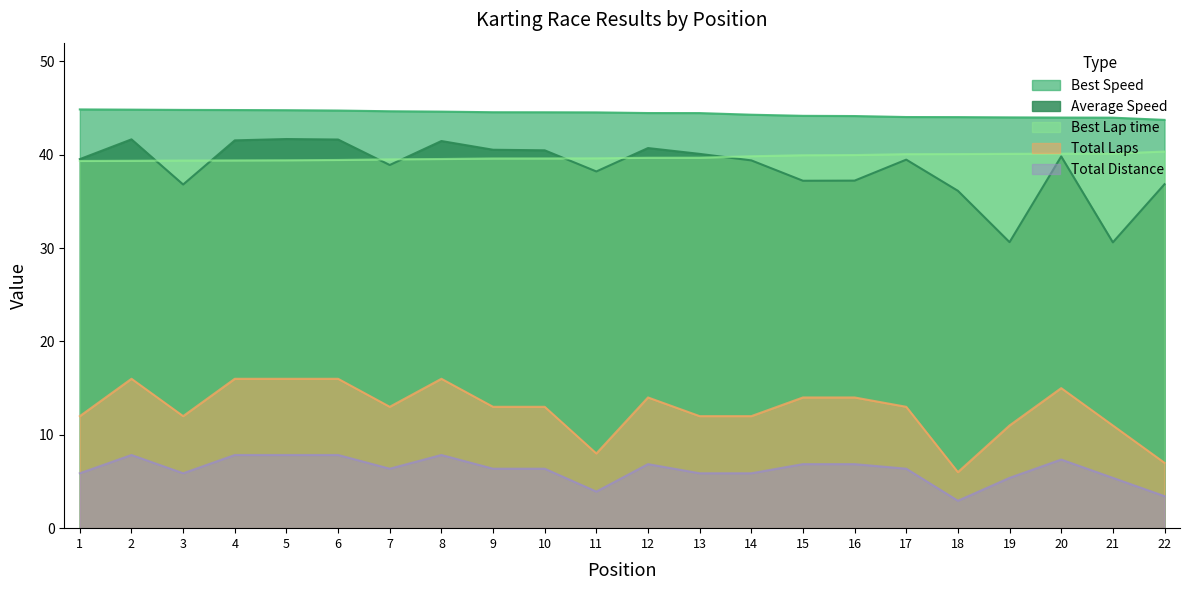

True or false: Best Lap time and Total Distance cross at least once.

False